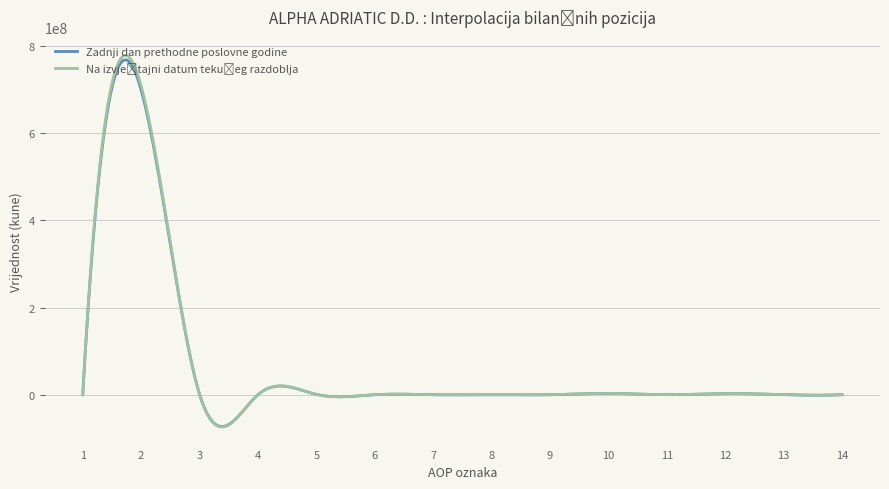

How many lines are shown in the chart?

2